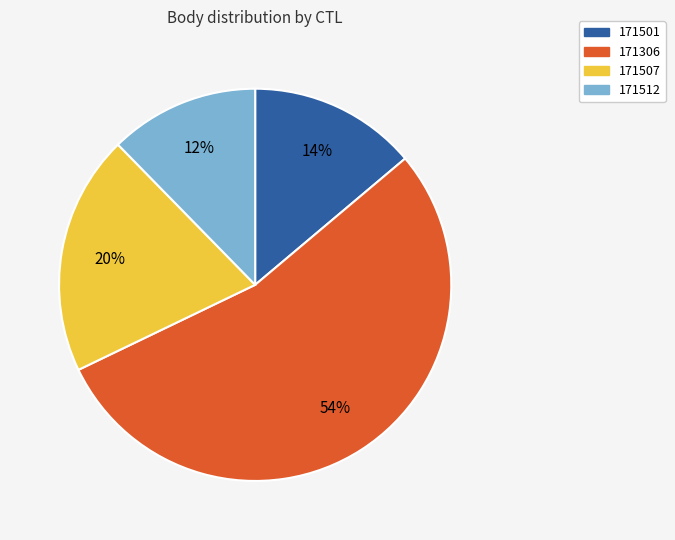

Combined, do 171507 and 171501 account for over 50%?

No